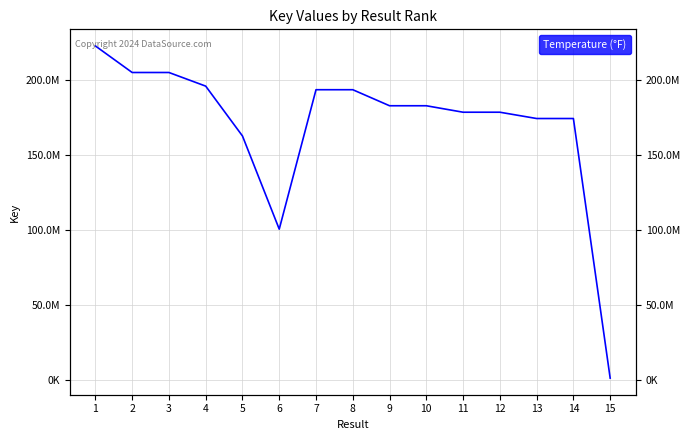

At which category does the data reach its first local valley?

6